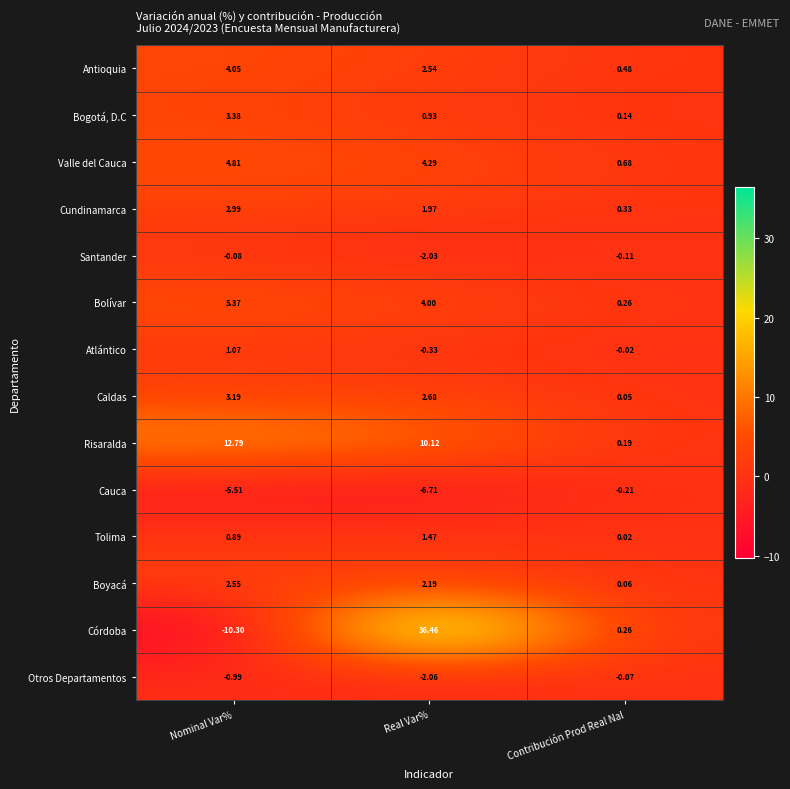

Count the number of data series in this chart.

14